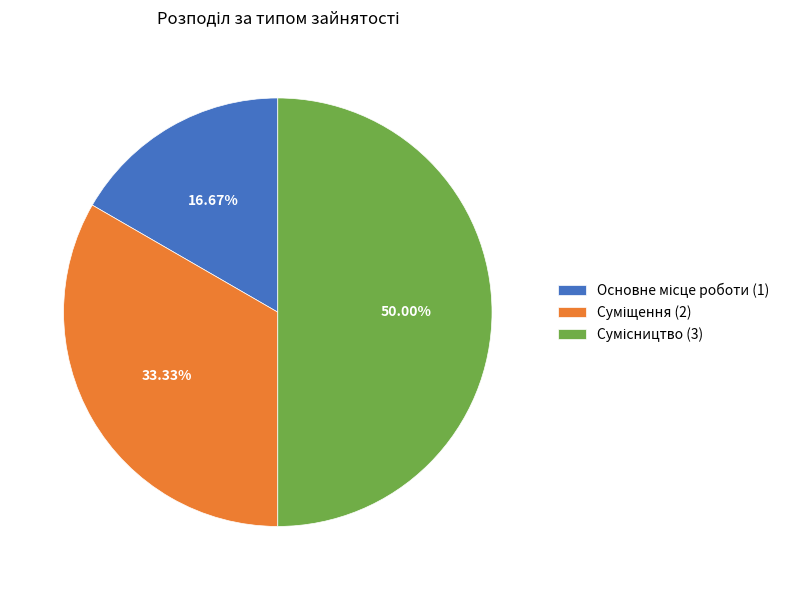

How many segments does this pie chart have?

3